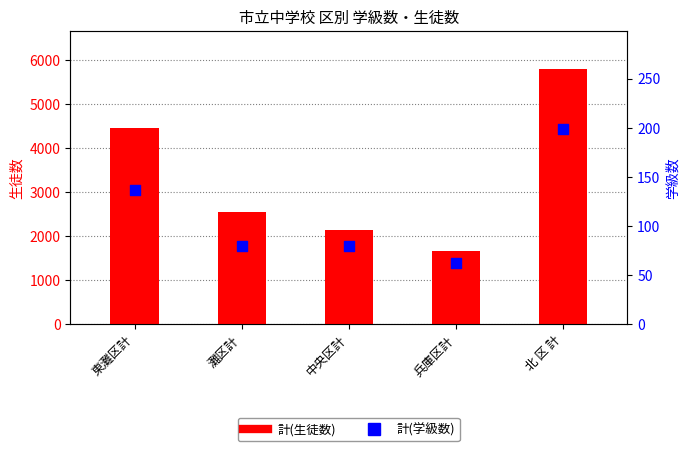

At how many categories does at least one series exceed 2218?

3